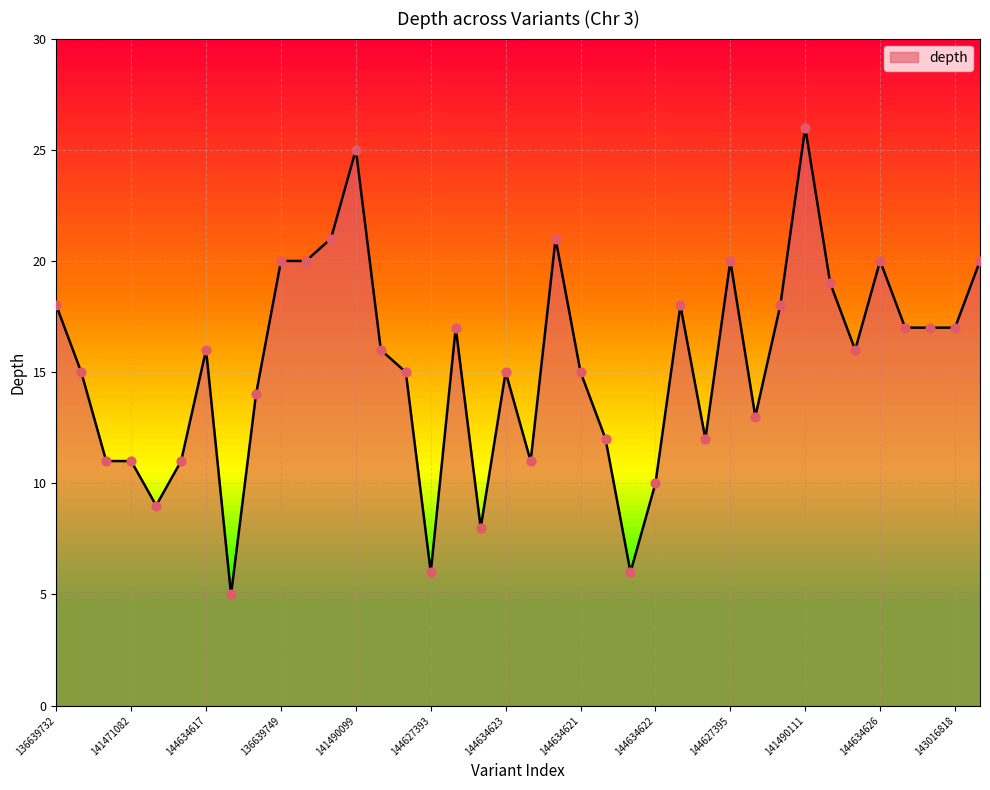

What is the difference between the maximum and minimum values?

21